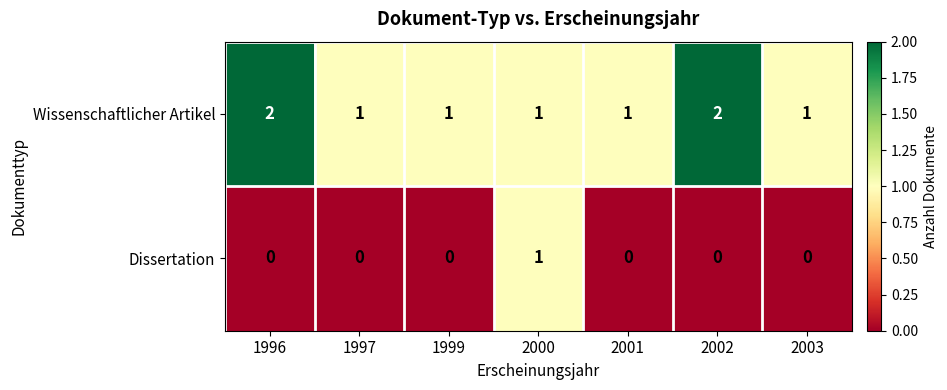

What is the sum of all Wissenschaftlicher Artikel values?

9